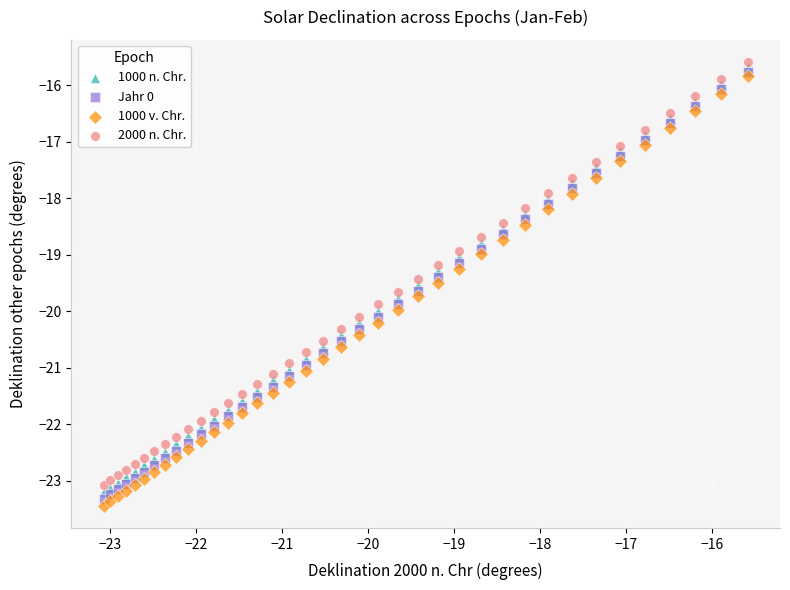

Which series reaches the minimum Y coordinate?

1000 v. Chr.